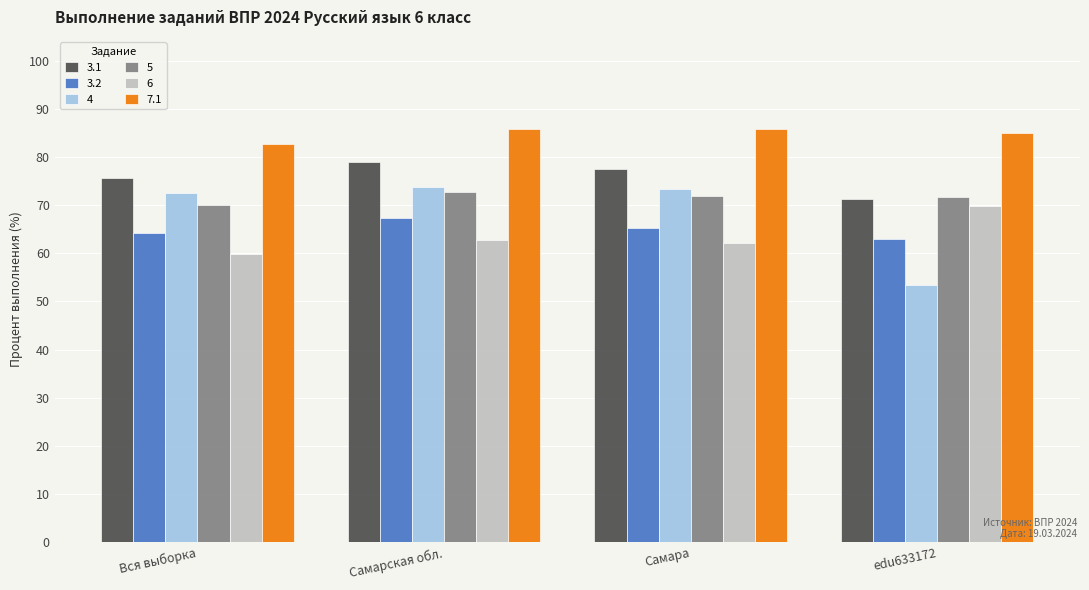

The 3.1 series shows 75.8 at Вся выборка. True or false?

True